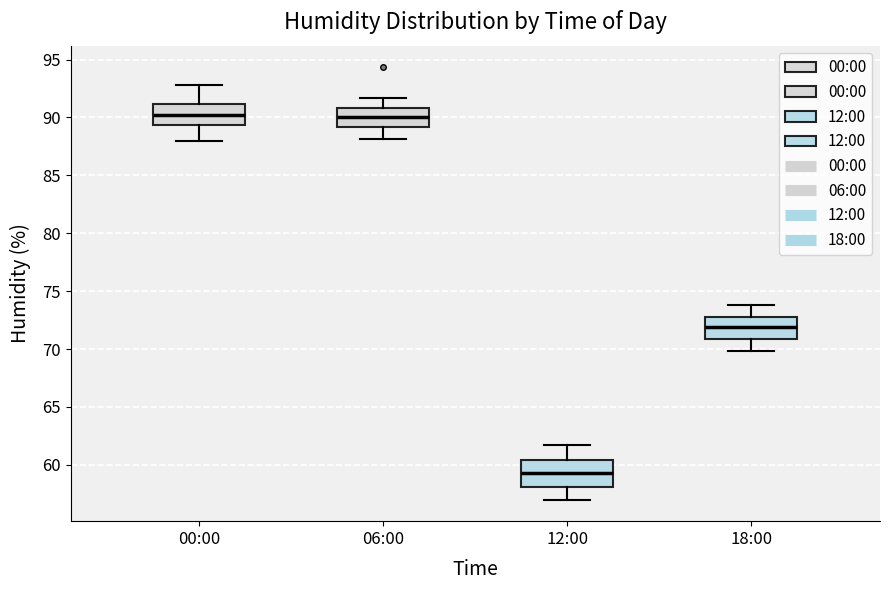

Reading left to right, read every box against the y-axis: the position of its median line, the range the box covers, and the ends of its whiskers. The values are not printed on the chart, so give them approximately, as read against the axis.

00:00: median 90.0, box 89.5 to 91.0, whiskers 88.0 to 93.0
06:00: median 90.0, box 89.0 to 91.0, whiskers 88.0 to 91.5
12:00: median 59.5, box 58.0 to 60.5, whiskers 57.0 to 61.5
18:00: median 72.0, box 71.0 to 73.0, whiskers 70.0 to 74.0